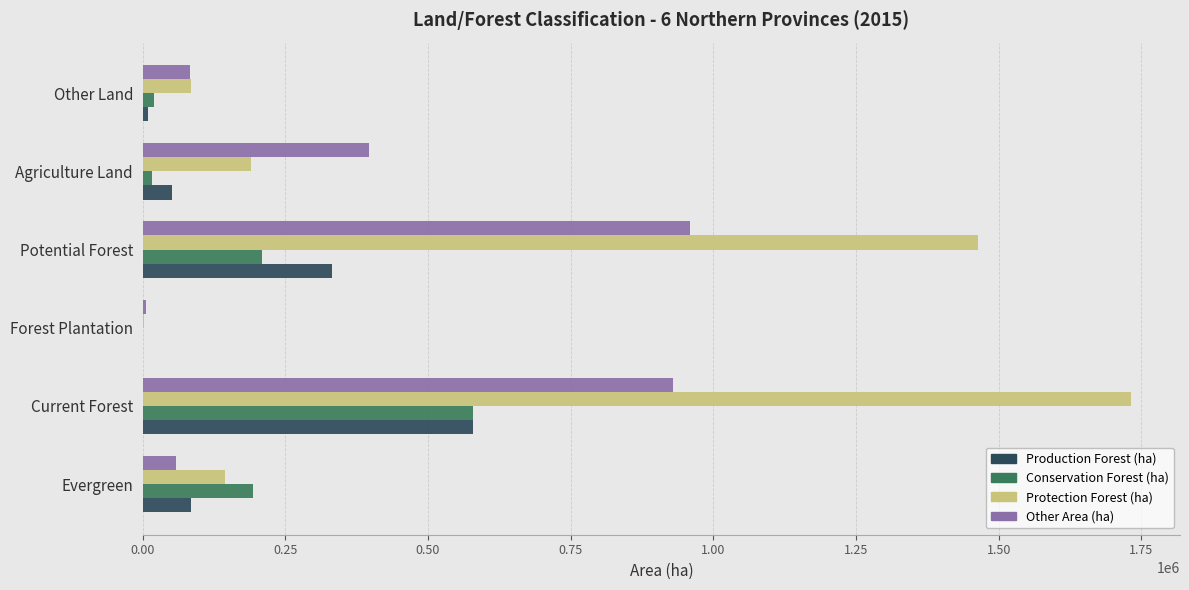

Which series has the largest total across all categories?

Protection Forest (ha)